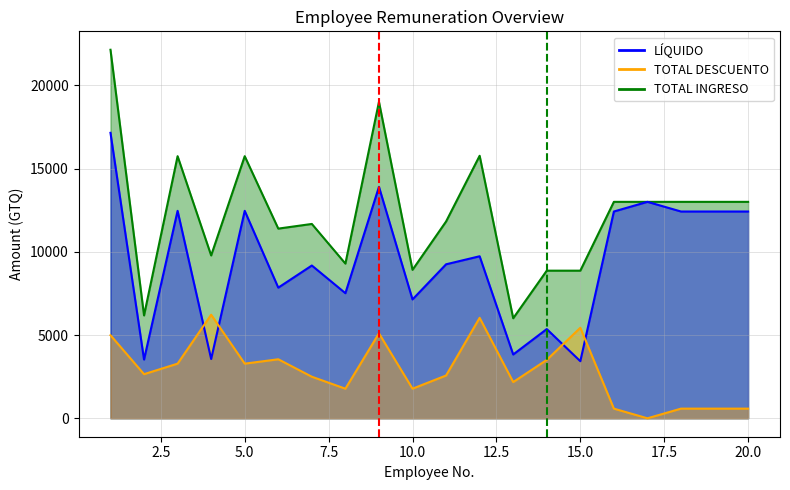

Which has a higher value, 12 or 20?

20